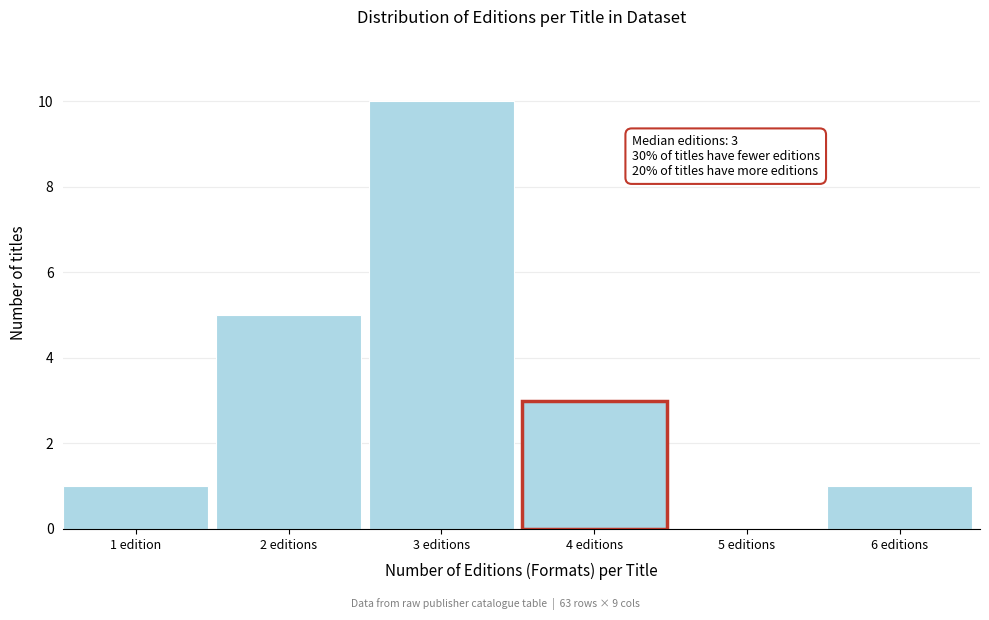

Reading right to left, list all the values displayed in this chart.

6 editions=1	5 editions=0	4 editions=3	3 editions=10	2 editions=5	1 edition=1